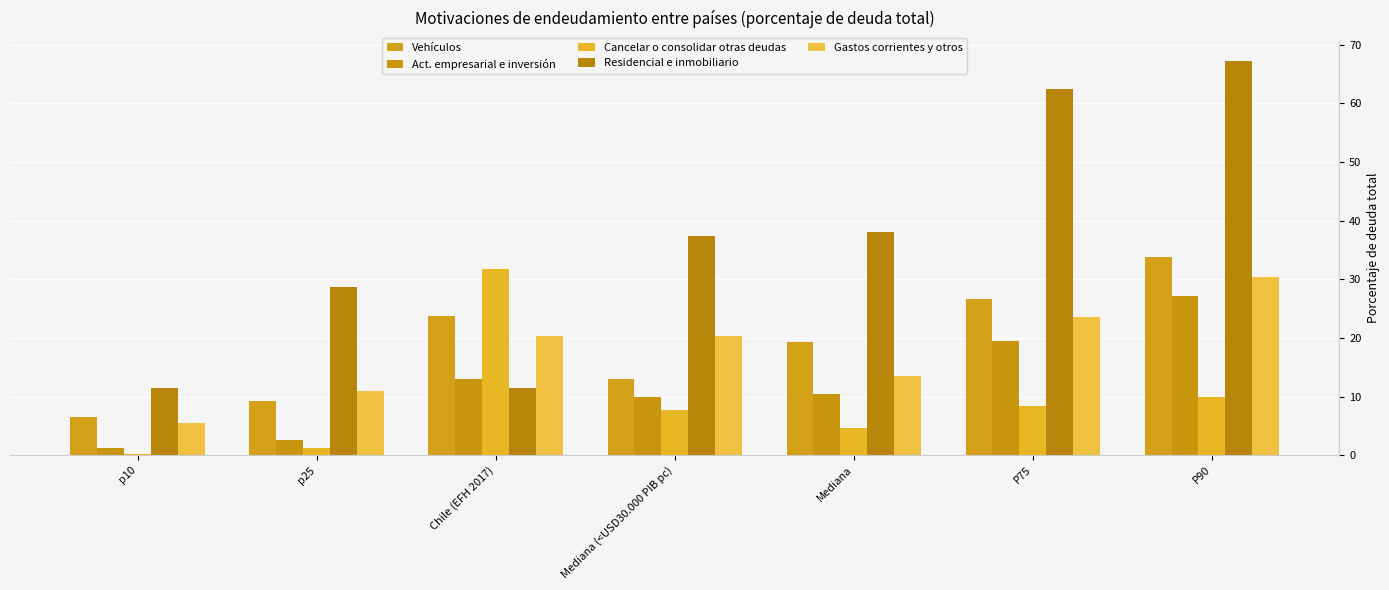

At which category does the chart reach its minimum across all series?

p10